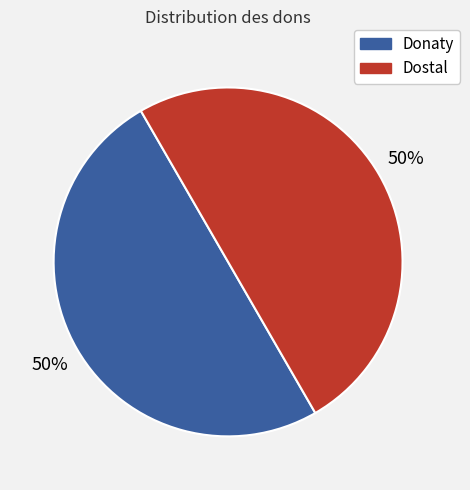

To the nearest percent, what is the difference between the largest and smallest slice percentages?

0%